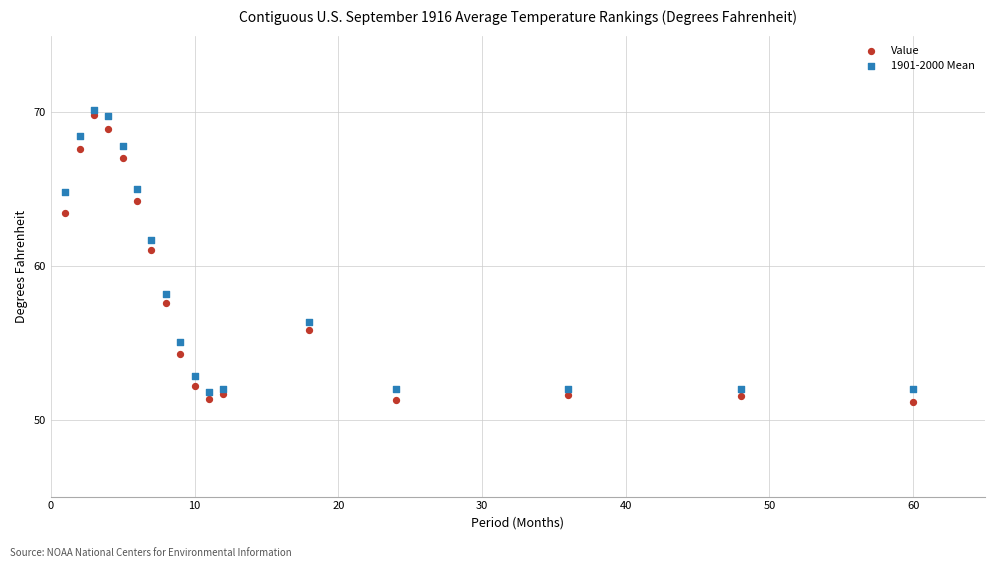

Which series reaches the minimum Y coordinate?

Value